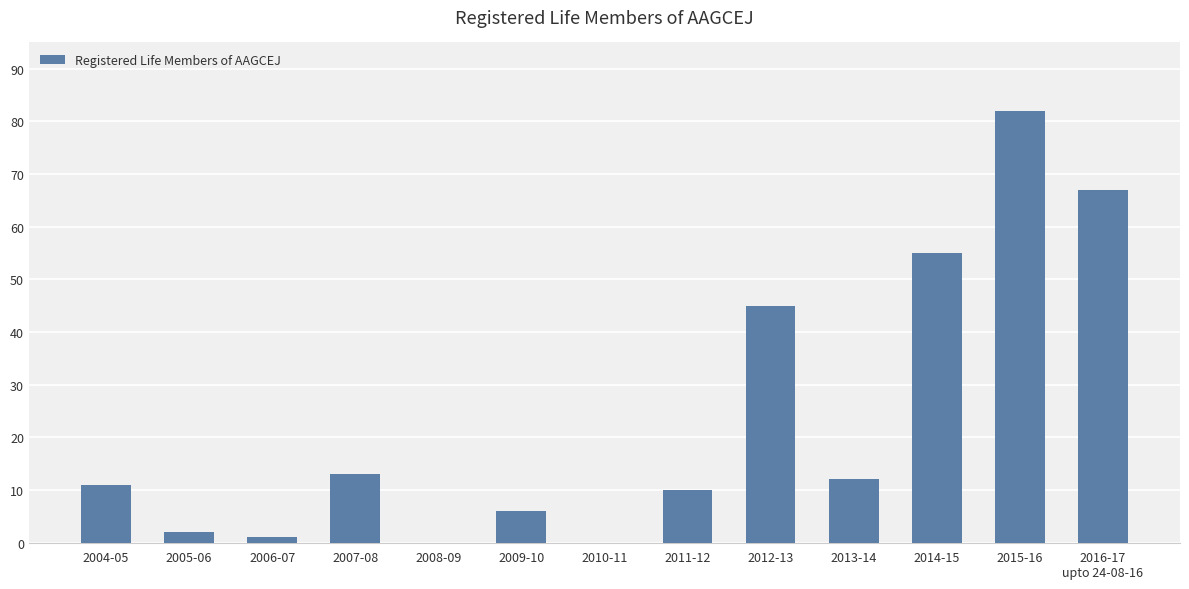

What is the approximate value at 2013-14, to the nearest 10?

10